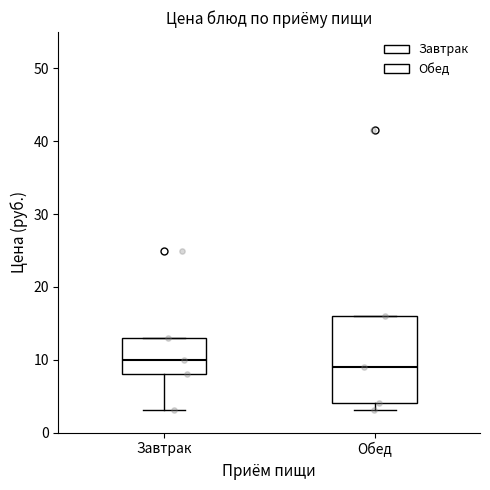

Comparing the boxes themselves (not the whiskers), which one is the tallest?

Обед